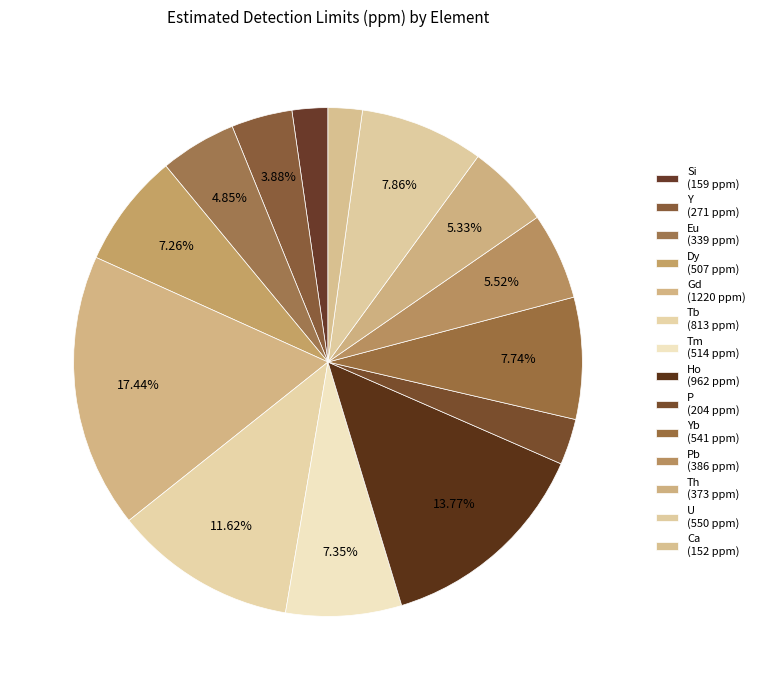

How many slices are in this pie chart?

14